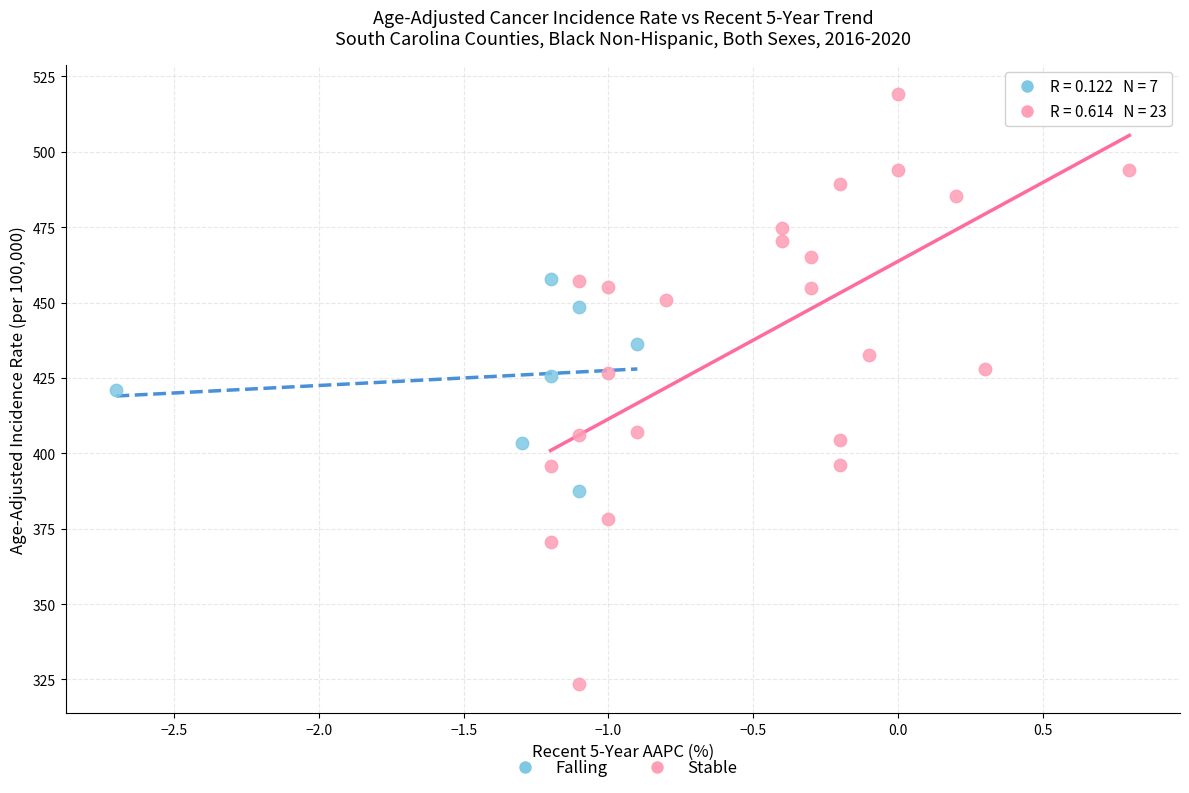

Which series contains the lowest Y value?

Stable